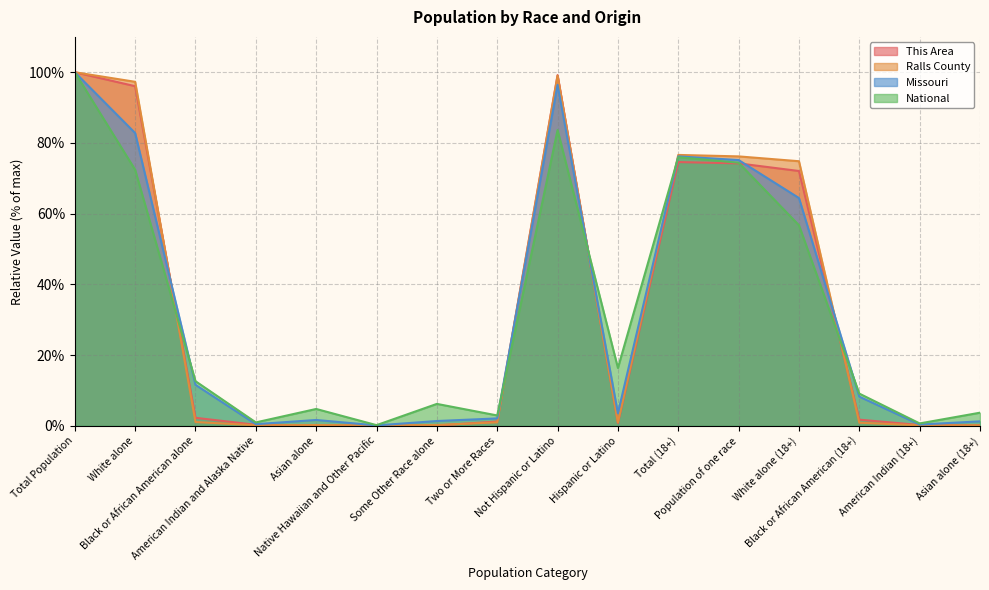

In This Area, how many points are higher than both neighbors (excluding endpoints)?

2